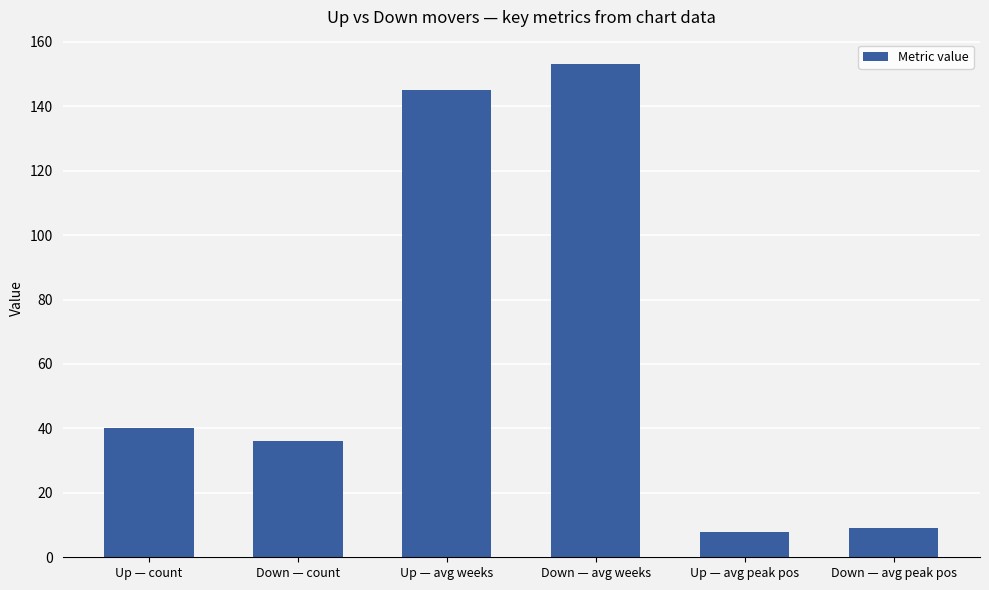

How many categories are shown in the chart?

6